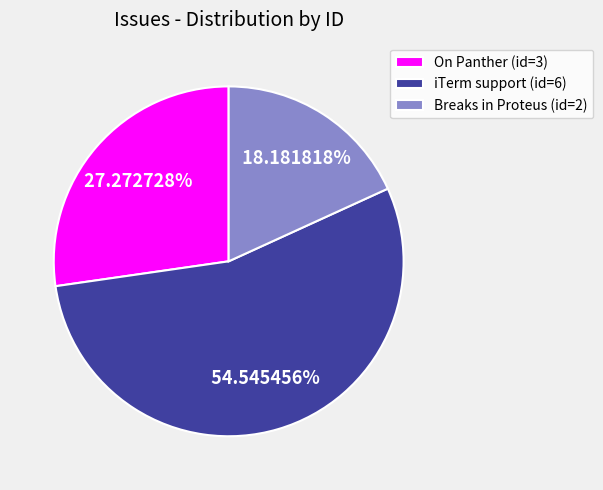

Does any single category account for the majority?

Yes